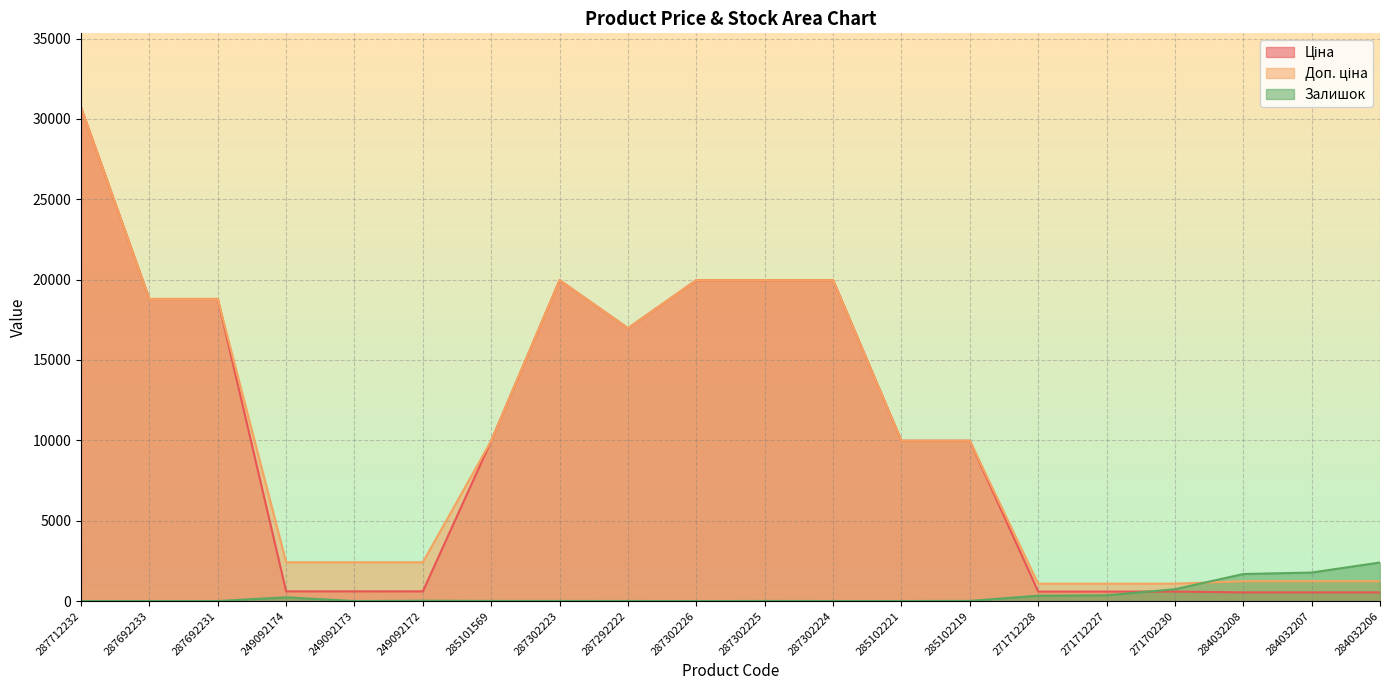

At which category does Доп. ціна reach its first local peak?

287302223